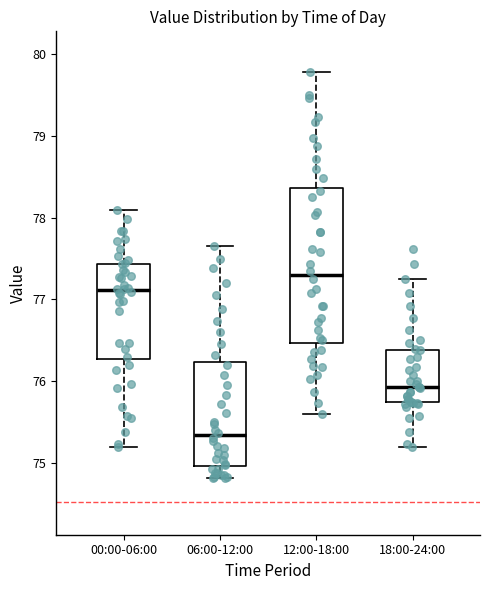

Reading left to right, transcribe this box plot: for each box, give where its median line is, the range the box spans, and where its two whiskers end, as read against the y-axis. The values are not printed on the chart, so give them approximately, as read against the axis.

00:00-06:00: median 77.1, box 76.3 to 77.4, whiskers 75.2 to 78.1
06:00-12:00: median 75.3, box 75.0 to 76.2, whiskers 74.8 to 77.7
12:00-18:00: median 77.3, box 76.5 to 78.4, whiskers 75.6 to 79.8
18:00-24:00: median 75.9, box 75.7 to 76.4, whiskers 75.2 to 77.3